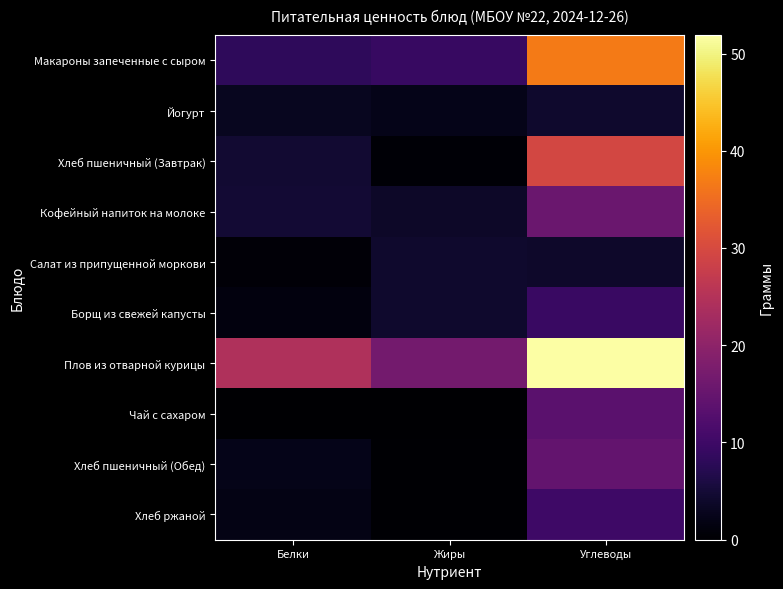

Reading left to right, list all the values displayed in this chart.

Макароны запеченные с сыром: Белки=8.2	Жиры=9.3	Углеводы=36.7
Йогурт: Белки=3.0	Жиры=2.4	Углеводы=4.2
Хлеб пшеничный (Завтрак): Белки=4.6	Жиры=0.5	Углеводы=29.5
Кофейный напиток на молоке: Белки=4.8	Жиры=3.7	Углеводы=15.6
Салат из припущенной моркови: Белки=0.7	Жиры=4.2	Углеводы=3.9
Борщ из свежей капусты: Белки=1.3	Жиры=4.1	Углеводы=9.4
Плов из отварной курицы: Белки=24.4	Жиры=16.8	Углеводы=51.9
Чай с сахаром: Белки=0.0	Жиры=0.0	Углеводы=13.5
Хлеб пшеничный (Обед): Белки=2.3	Жиры=0.2	Углеводы=14.8
Хлеб ржаной: Белки=2.0	Жиры=0.4	Углеводы=10.0